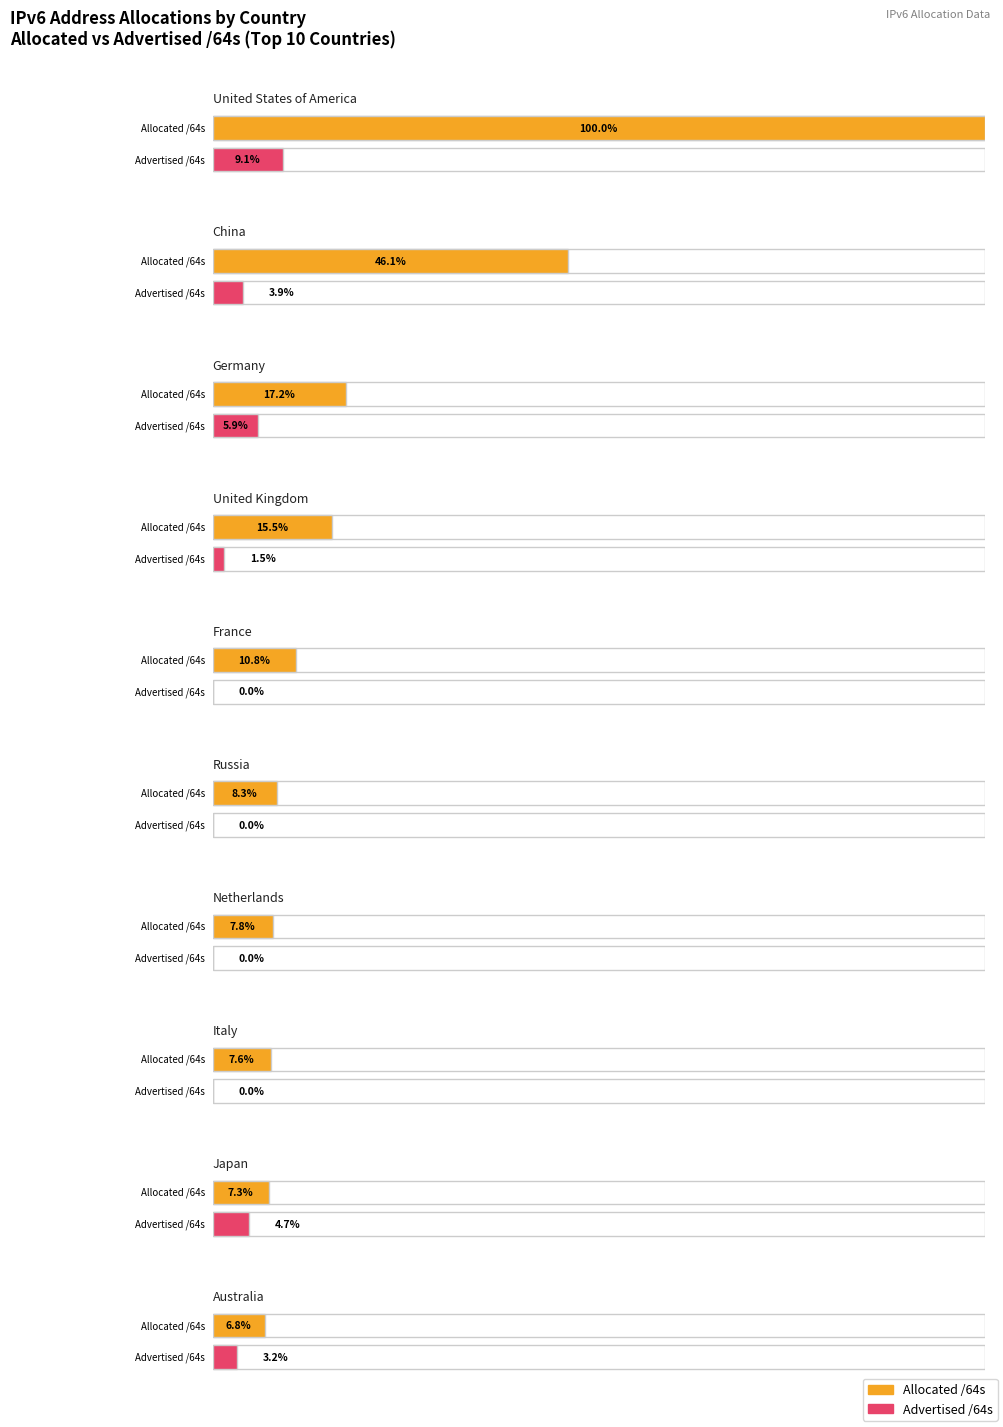

Reading right to left, list all the values displayed in this chart.

allocated_64s: 40677720784896	43693253263361	45475384918016	46913948745728	49830231539712	64833381138432	93071973941248	103547417722880	276725822849024	600888023056384
advertised_64s: 19131313618944	28038890782720	77326254080	249113346048	4295753728	73031614464	8877698318336	35416370249728	23425263534080	54551391633425